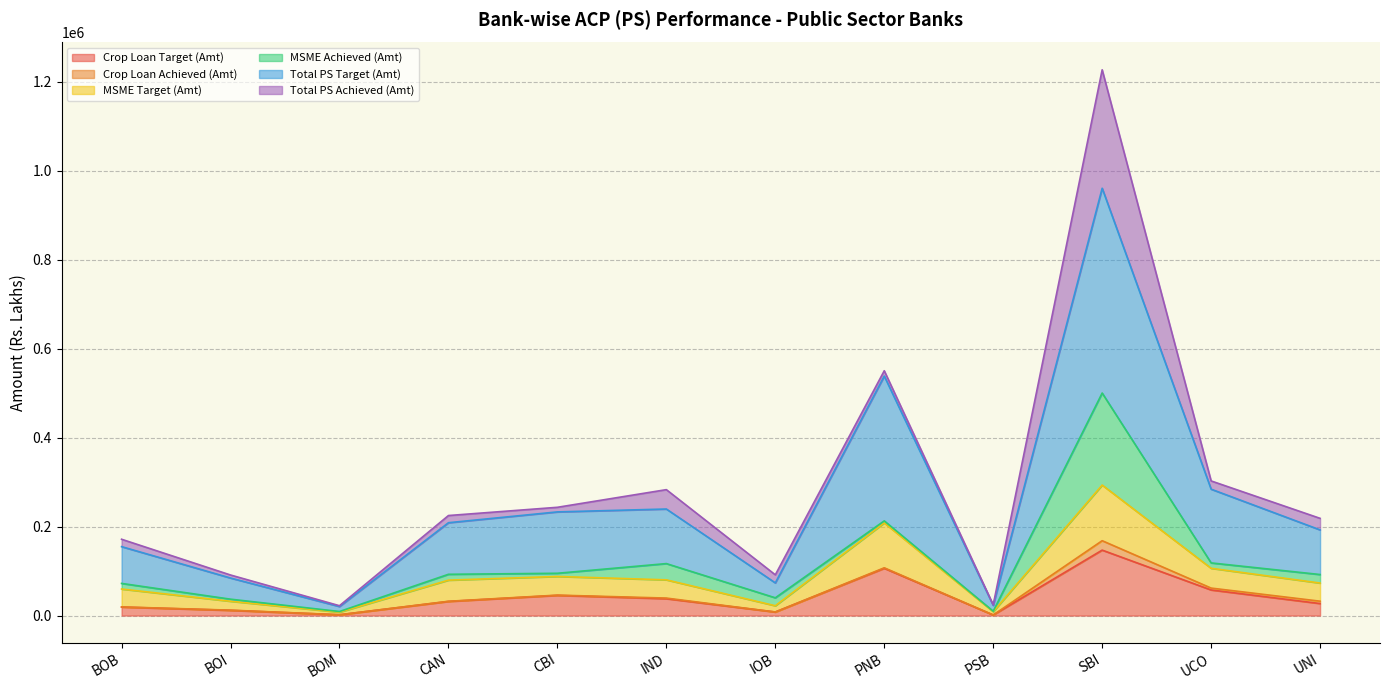

Is the value of Crop Loan Target (Amt) at UNI greater than the value of Total PS Target (Amt) at BOM?

Yes